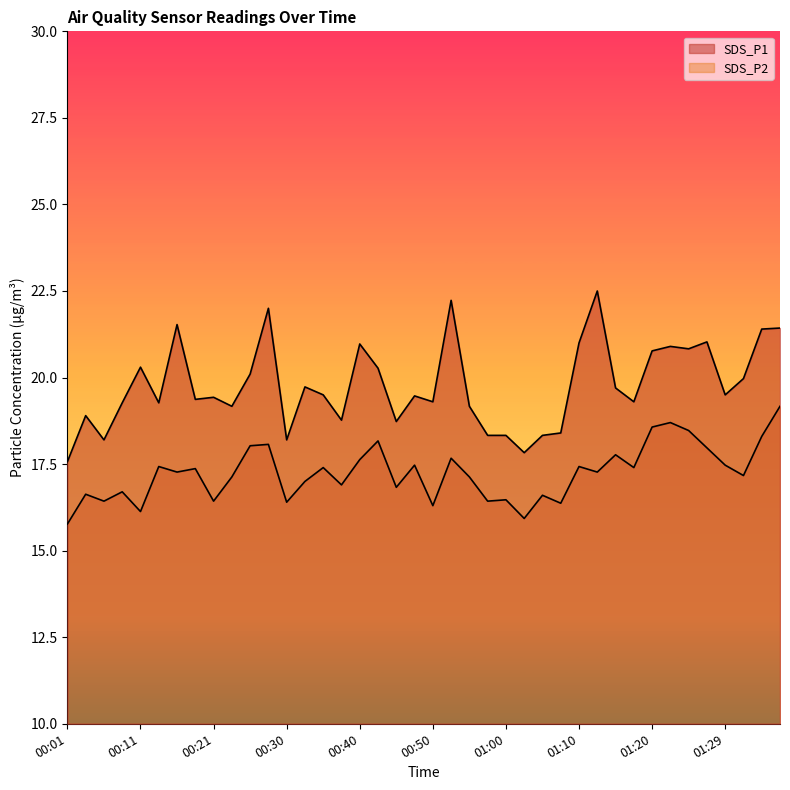

What is the minimum value shown in the chart?

15.8